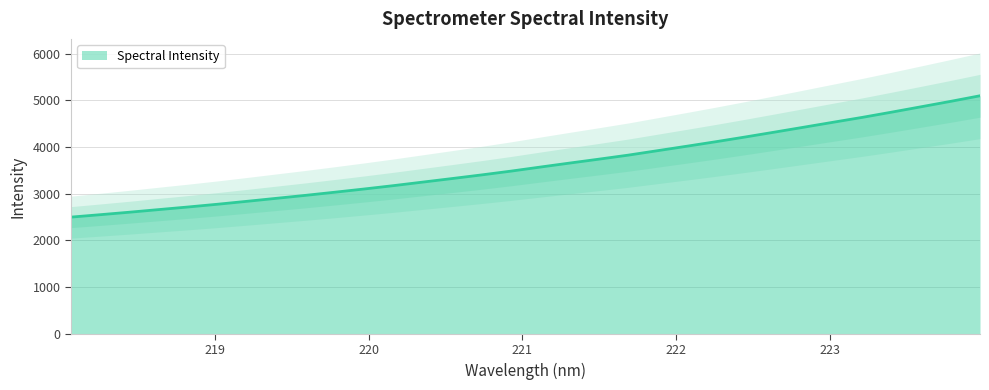

Does the chart display data point markers on the line(s)?

No